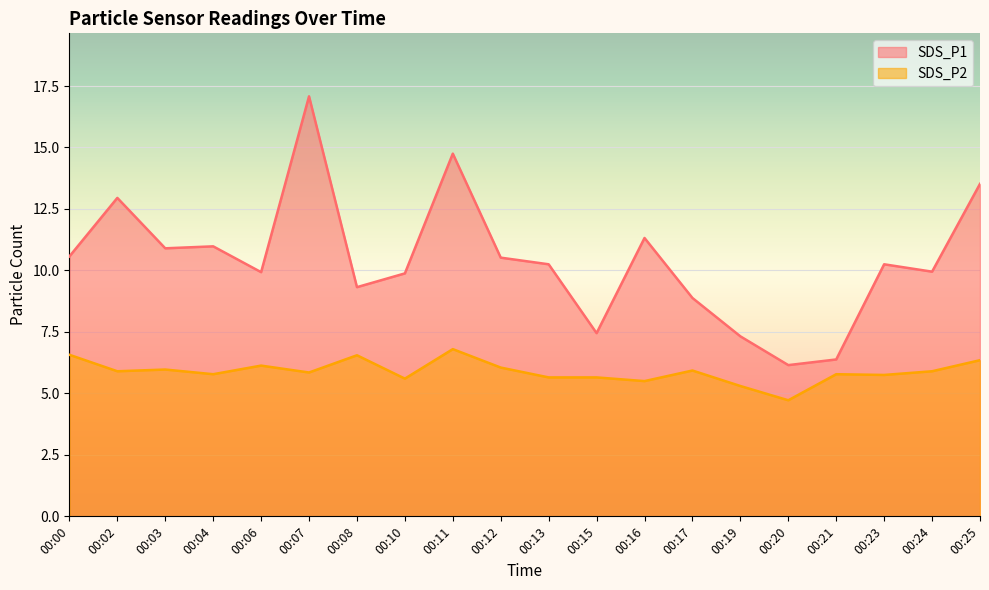

What is the value of the SDS_P1 point at the 1st from the left?

10.6